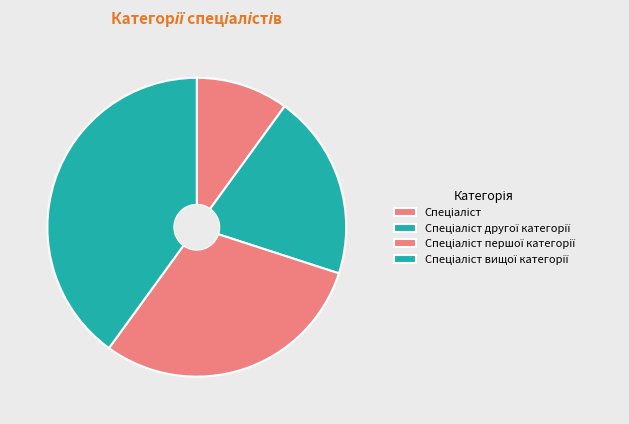

Does Спеціаліст вищої категорії account for over 50% of the chart?

No